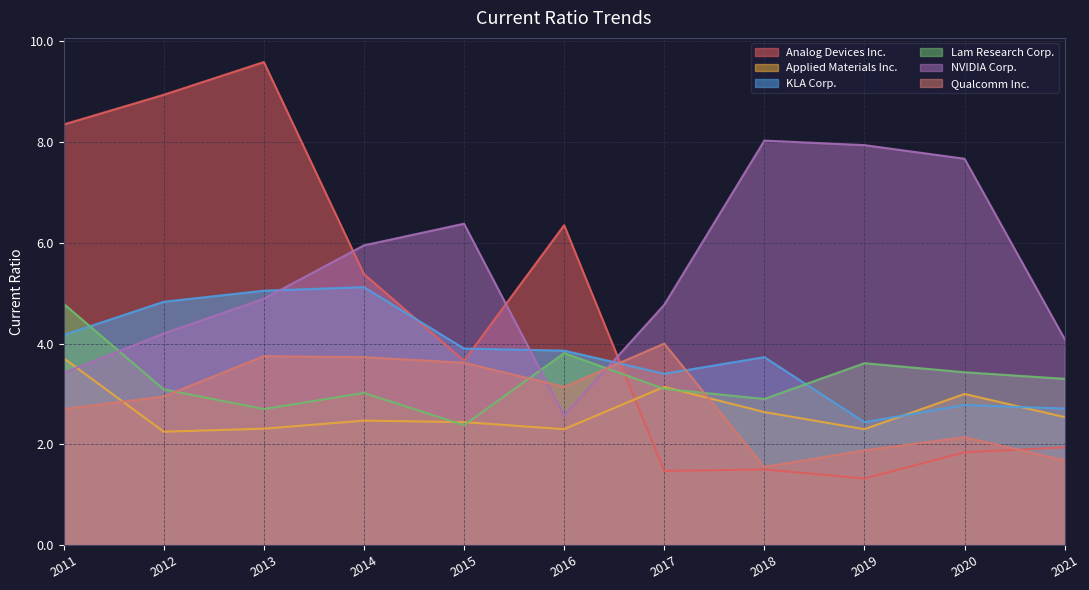

Reading left to right, what are all the values shown in this chart?

Analog Devices Inc.: 2011=8.3	2012=8.9	2013=9.6	2014=5.4	2015=3.7	2016=6.3	2017=1.5	2018=1.5	2019=1.3	2020=1.8	2021=1.9
Applied Materials Inc.: 2011=3.7	2012=2.2	2013=2.3	2014=2.5	2015=2.4	2016=2.3	2017=3.1	2018=2.6	2019=2.3	2020=3.0	2021=2.5
KLA Corp.: 2011=4.2	2012=4.8	2013=5.0	2014=5.1	2015=3.9	2016=3.9	2017=3.4	2018=3.7	2019=2.4	2020=2.8	2021=2.7
Lam Research Corp.: 2011=4.8	2012=3.1	2013=2.7	2014=3.0	2015=2.4	2016=3.8	2017=3.1	2018=2.9	2019=3.6	2020=3.4	2021=3.3
NVIDIA Corp.: 2011=3.4	2012=4.2	2013=4.9	2014=6.0	2015=6.4	2016=2.6	2017=4.8	2018=8.0	2019=7.9	2020=7.7	2021=4.1
Qualcomm Inc.: 2011=2.7	2012=3.0	2013=3.8	2014=3.7	2015=3.6	2016=3.1	2017=4.0	2018=1.6	2019=1.9	2020=2.1	2021=1.7